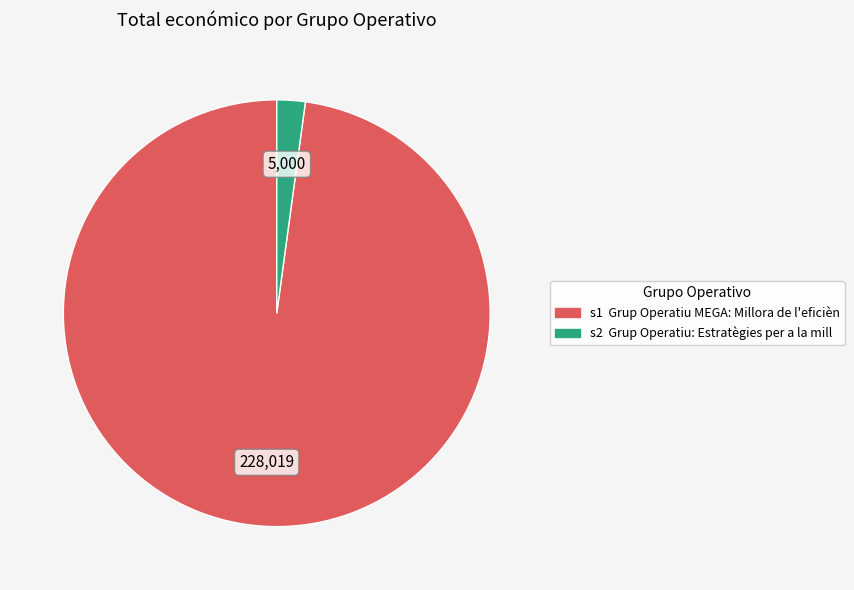

Does any single category account for the majority?

Yes